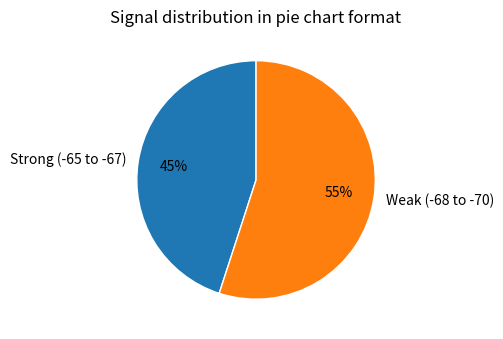

Rank the categories by value from lowest to highest.

Strong (-65 to -67), Weak (-68 to -70)